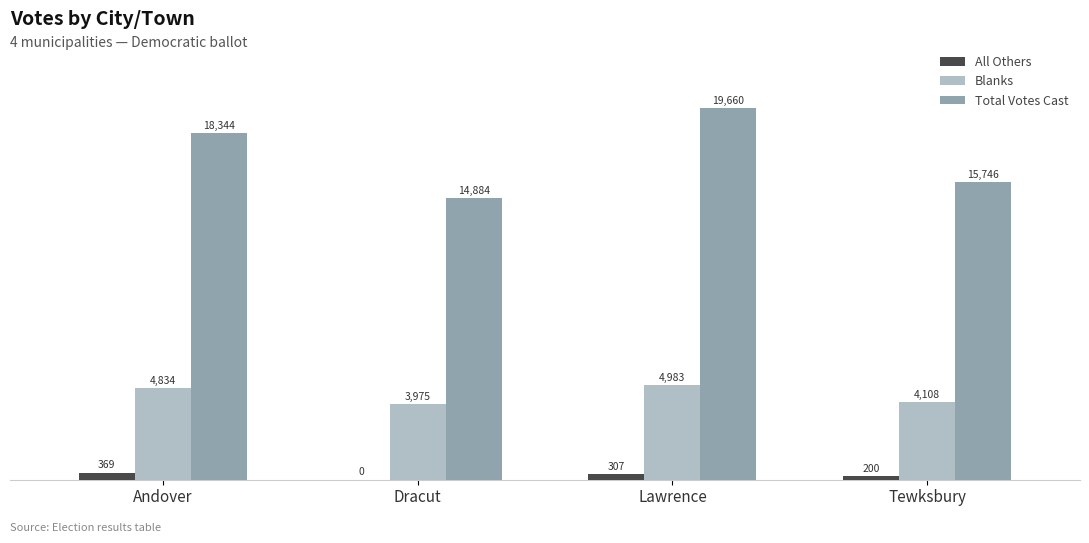

What is the total value across all series at Tewksbury?

20054